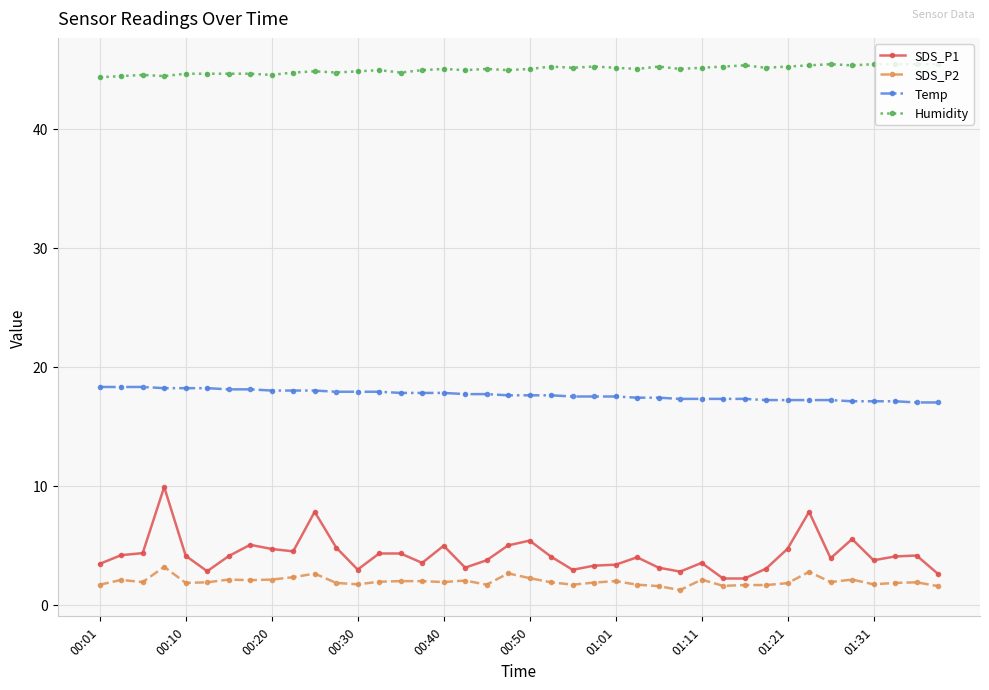

Which series has the largest range (max minus min)?

SDS_P1